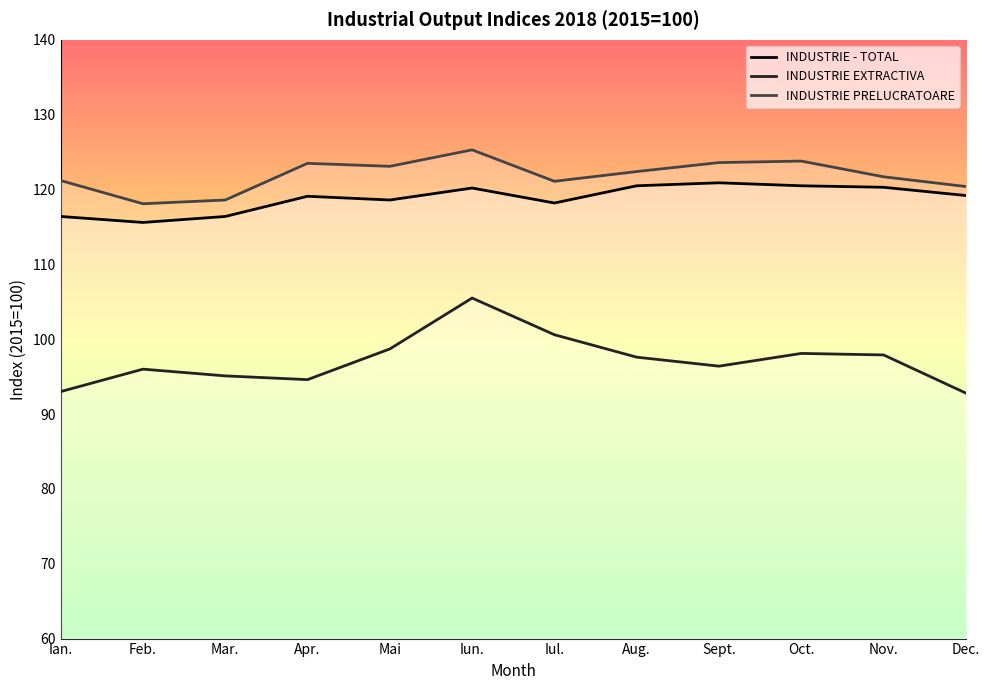

The value of INDUSTRIE PRELUCRATOARE at Nov. is 121.7. True or false?

True